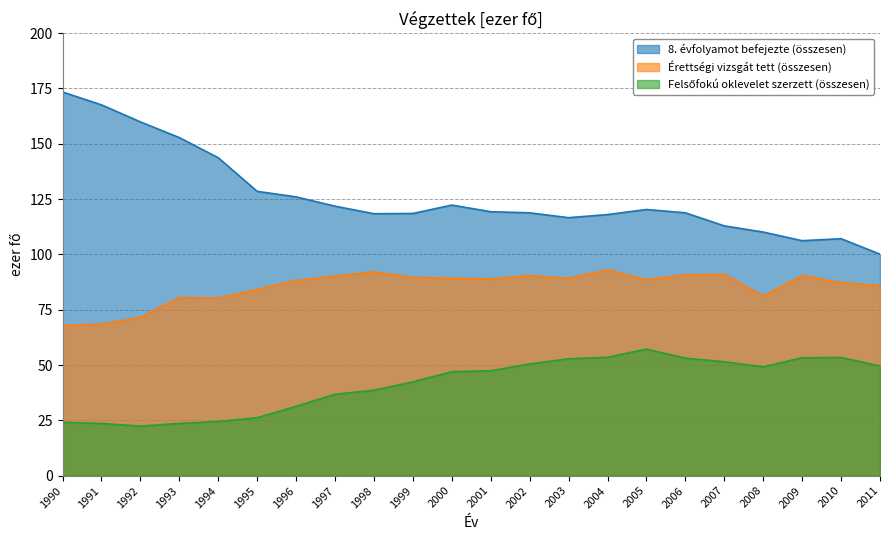

What are all the series names shown in the legend?

8. évfolyamot befejezte (összesen), Érettségi vizsgát tett (összesen), Felsőfokú oklevelet szerzett (összesen)